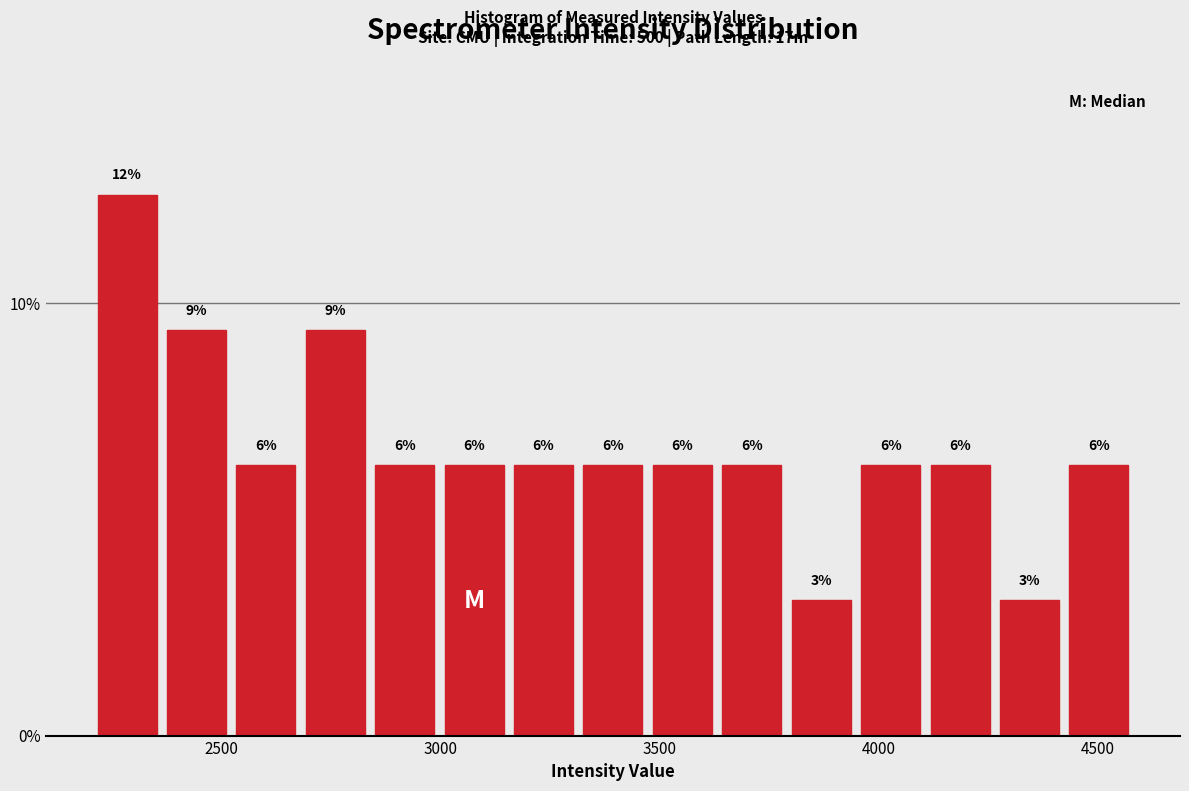

Around what value on the x-axis is the tallest bar? Give the approximate position of its centre, as read against the axis.

2300